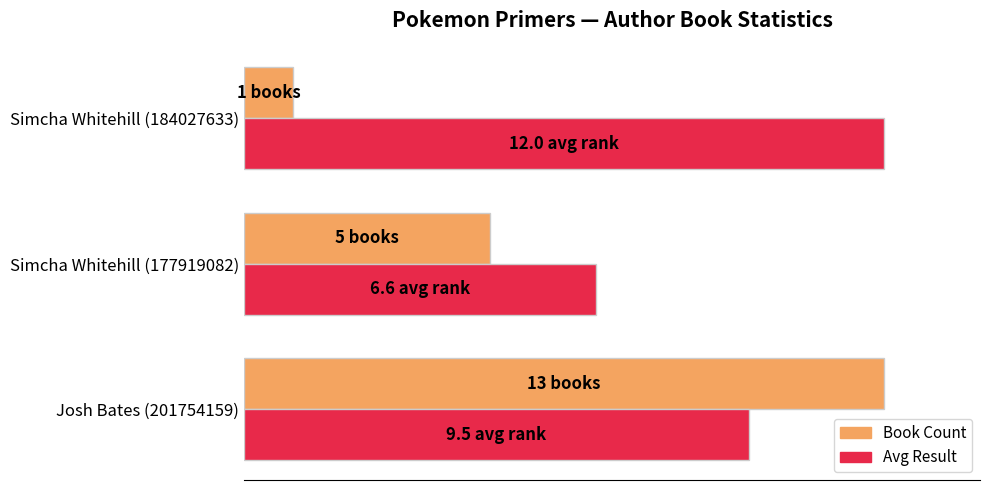

What are all the series names shown in the legend?

Book Count, Avg Result